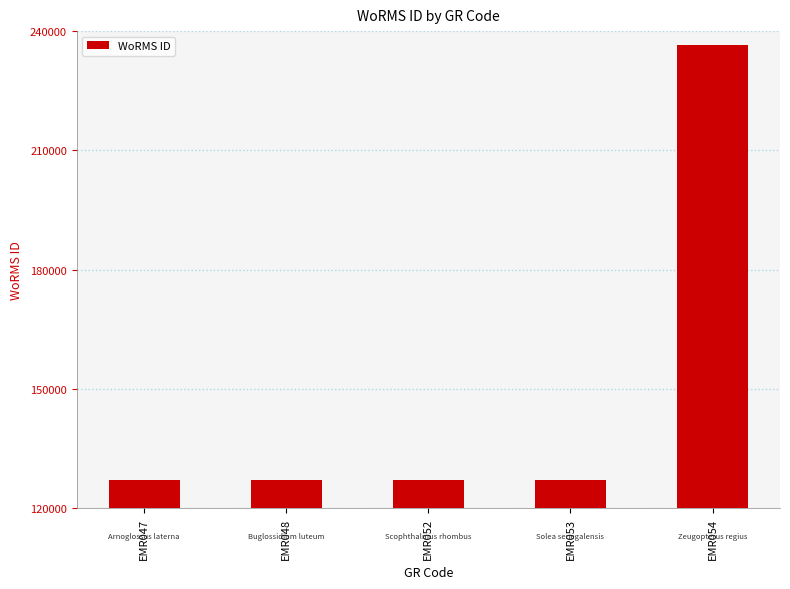

What is the difference between the maximum and minimum values?

109362